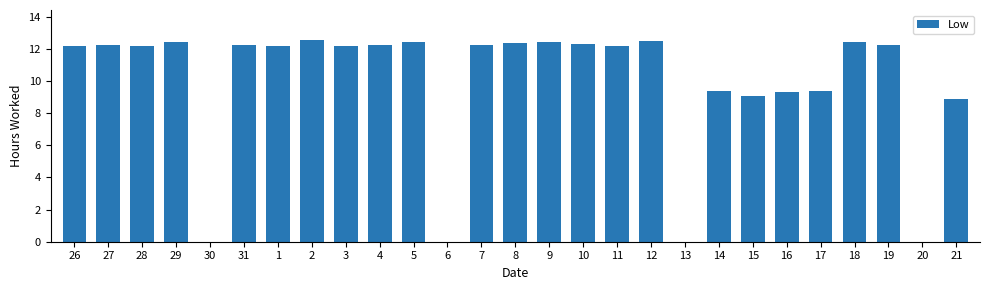

What is the sum of all values?

267.5